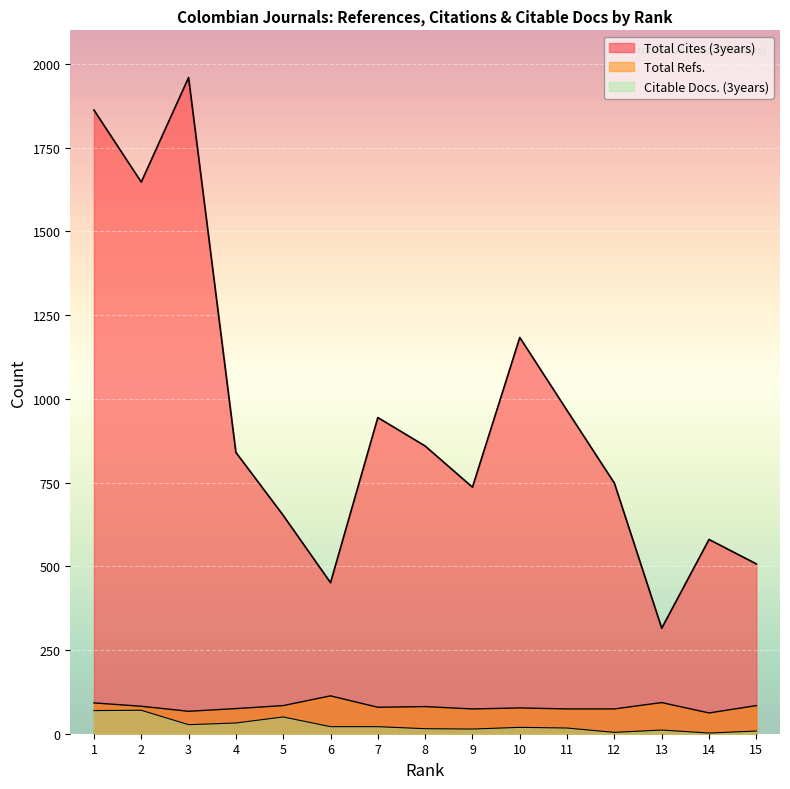

How many lines are shown in the chart?

3